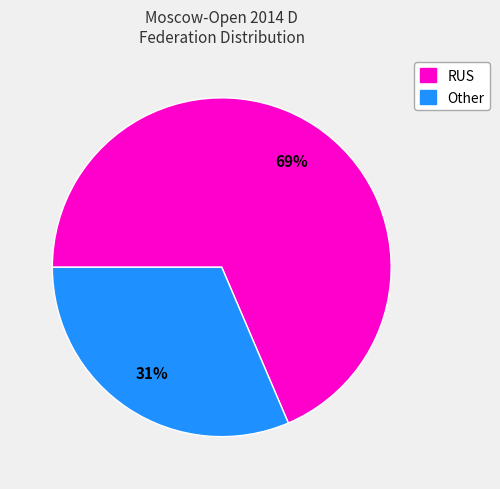

What percentage is the RUS slice, to the nearest percent?

69%